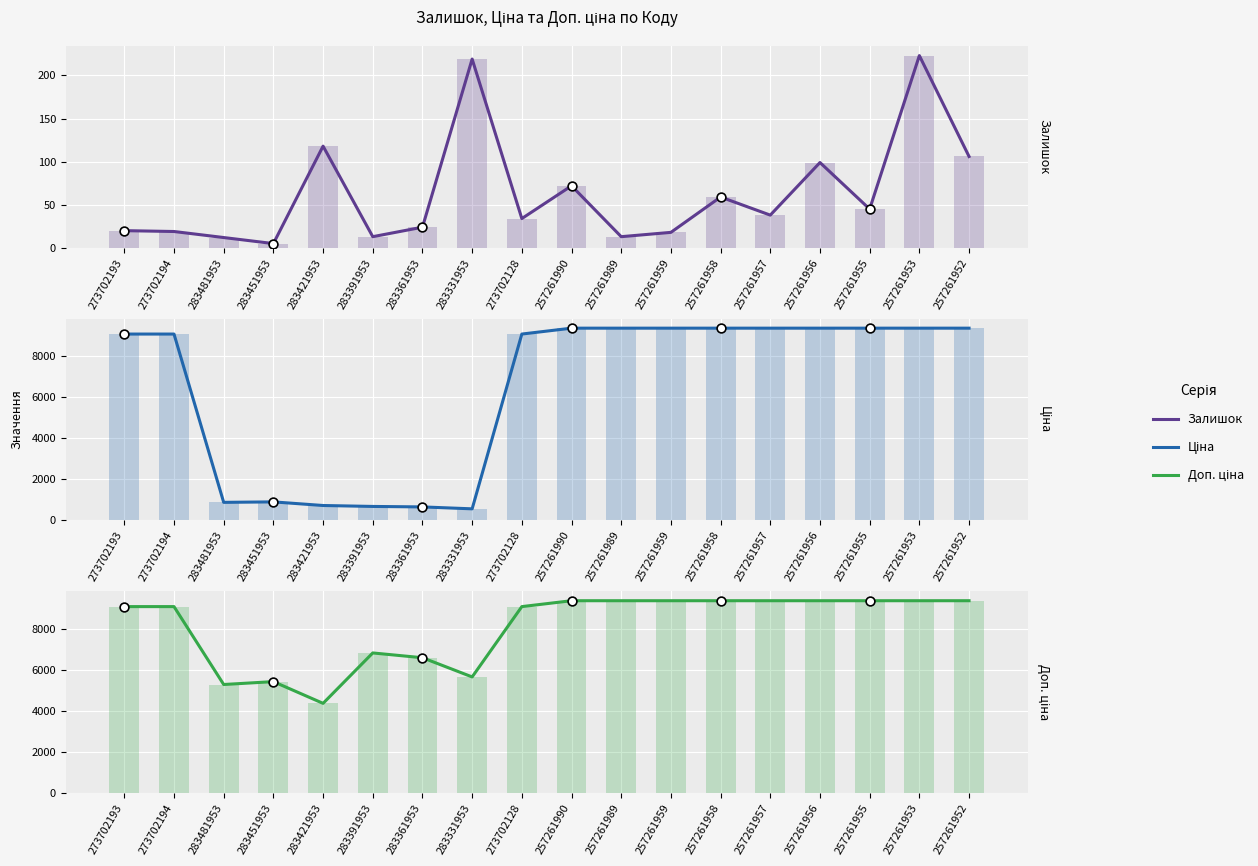

Is the value of Залишок at 273702193 greater than the value of Ціна at 273702128?

No